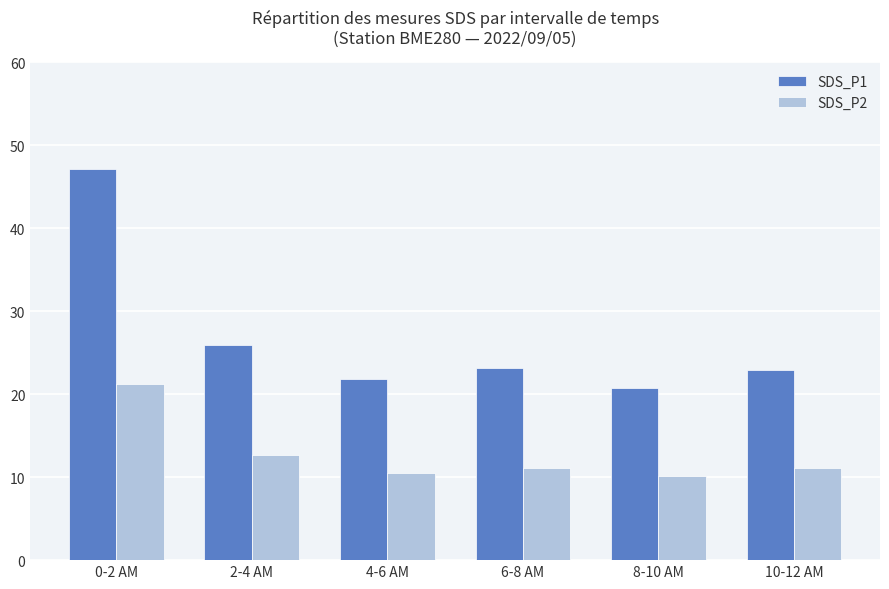

What is the highest value of the SDS_P2 series?

21.2